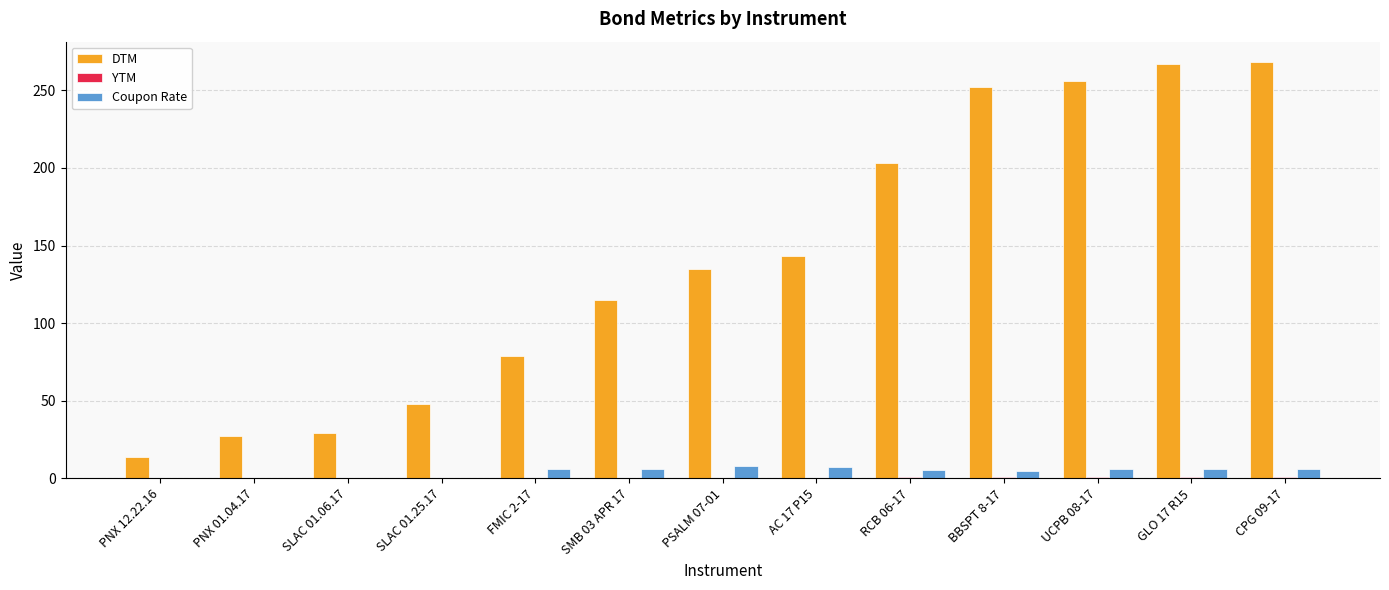

True or false: Coupon Rate has a value of 5.8 at GLO 17 R15.

True